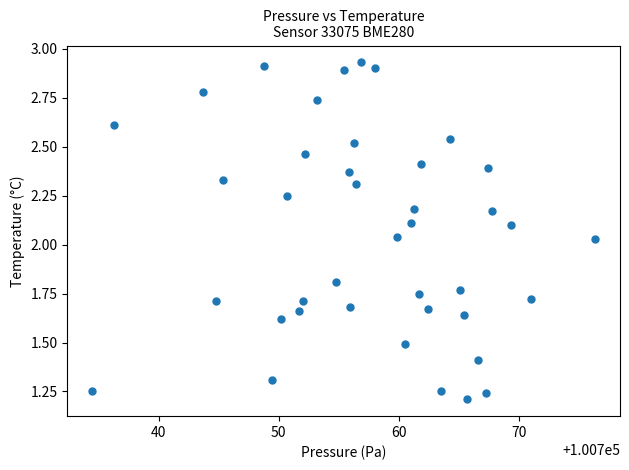

What is the range of X values (max minus min)?

41.9